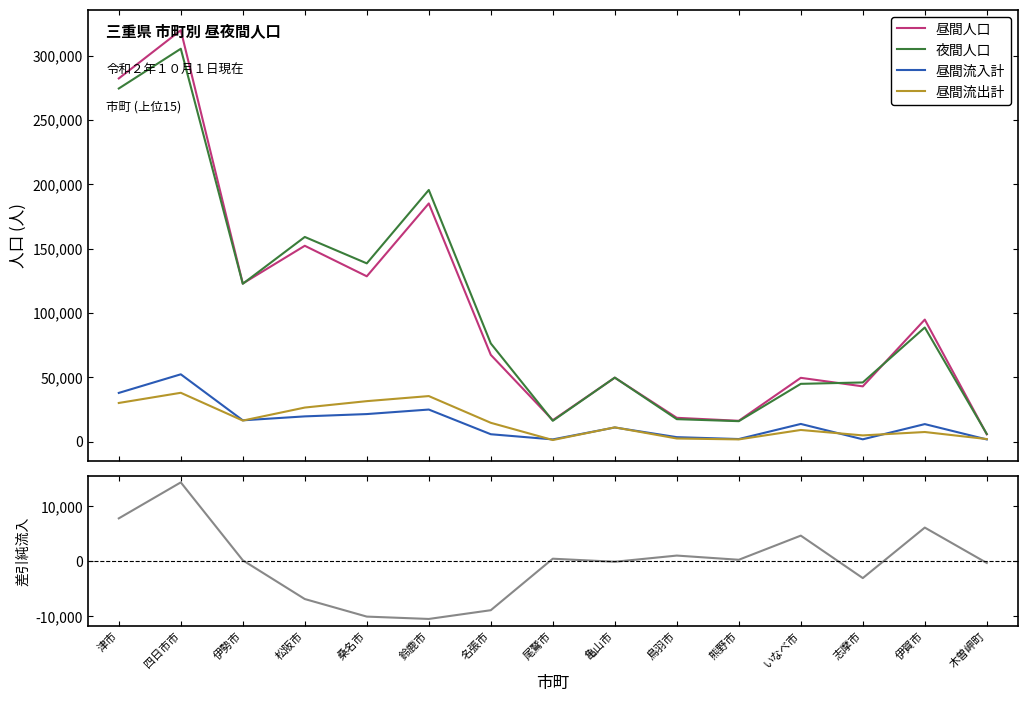

Which series has the widest spread of values?

昼間人口